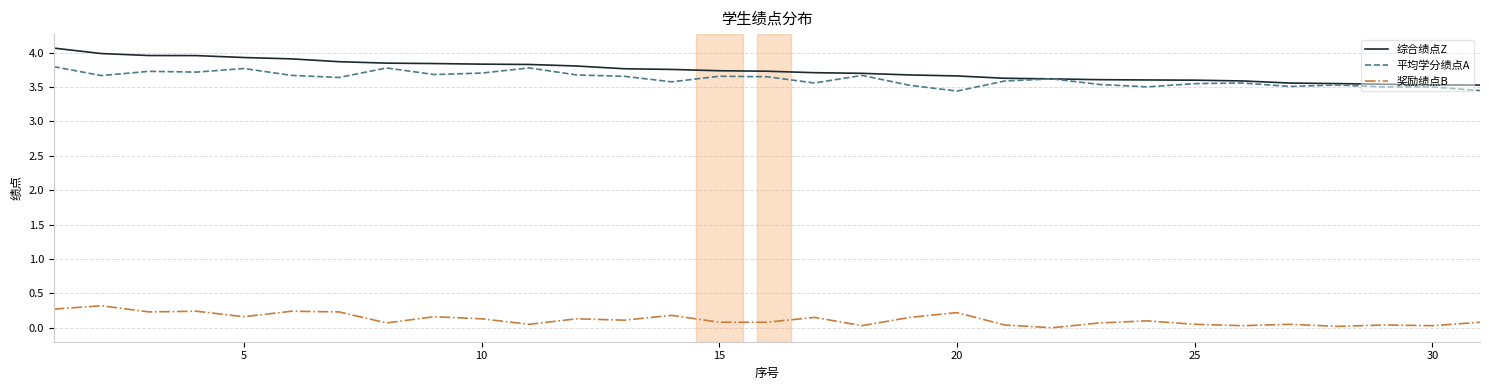

Which series has the largest range (max minus min)?

综合绩点Z